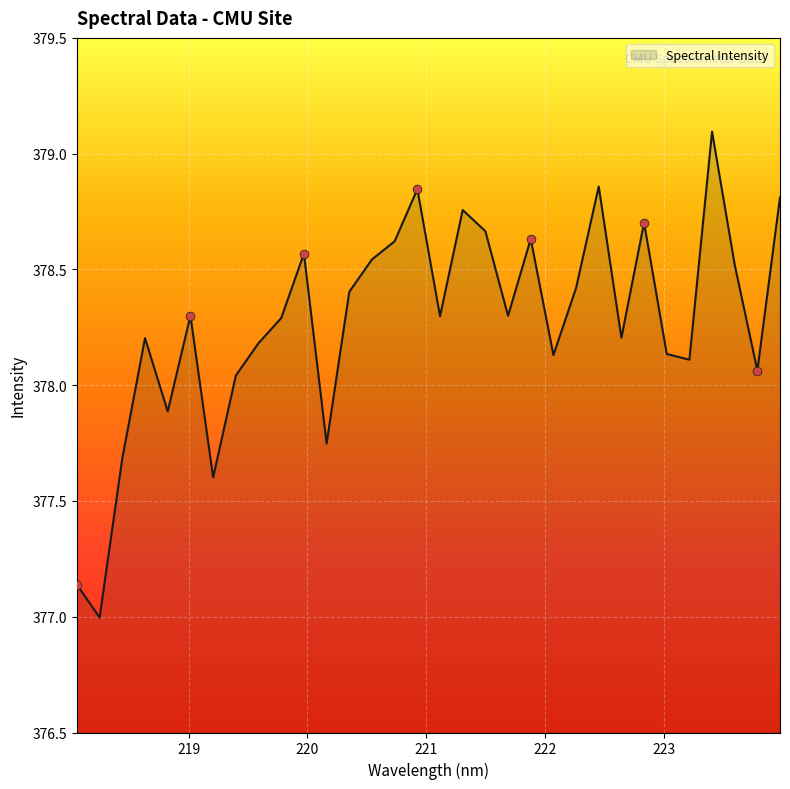

What is the difference between the maximum and minimum values?

2.1